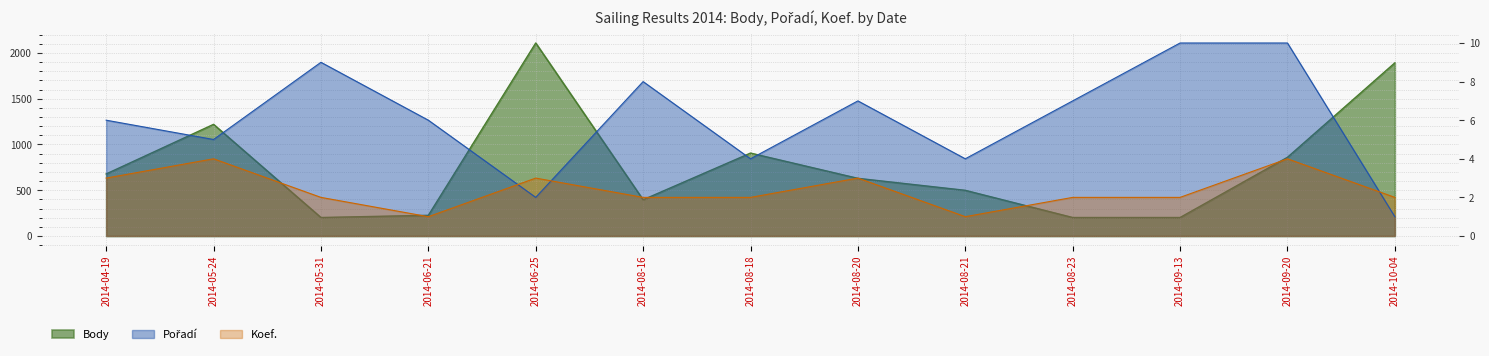

Count the number of data series in this chart.

3